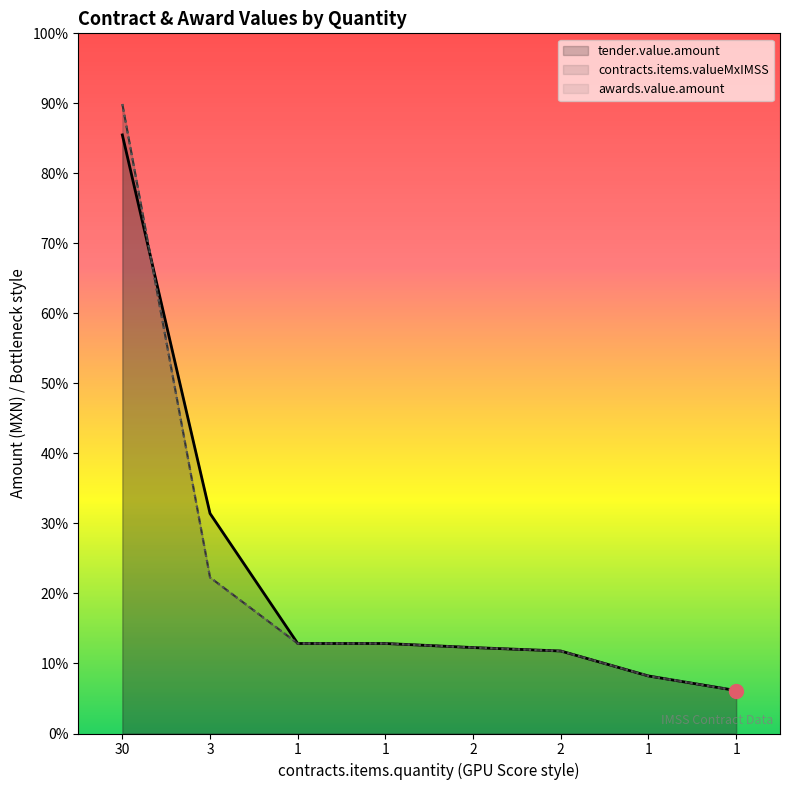

Which series reaches the maximum Y coordinate?

contracts.items.valueMxIMSS